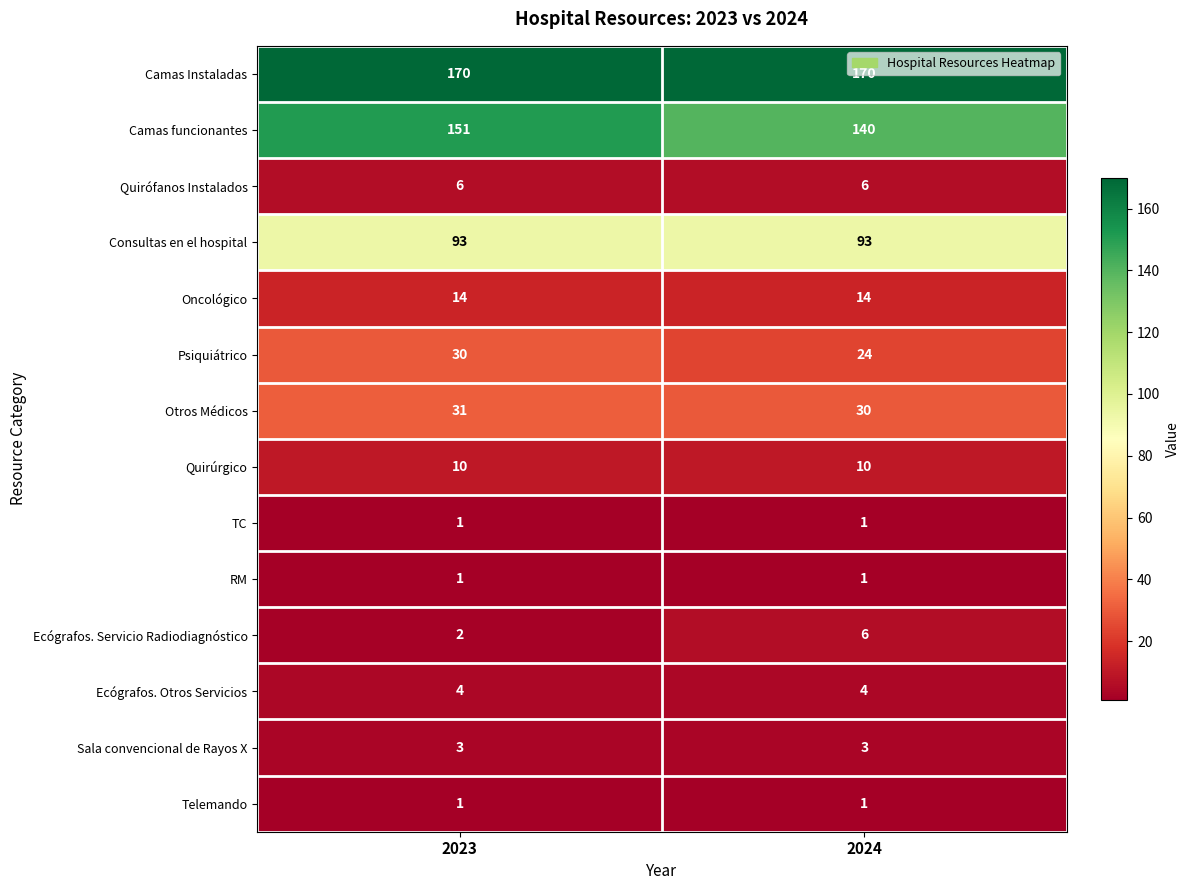

True or false: Quirúrgico has a value of 10 at 2024.

True